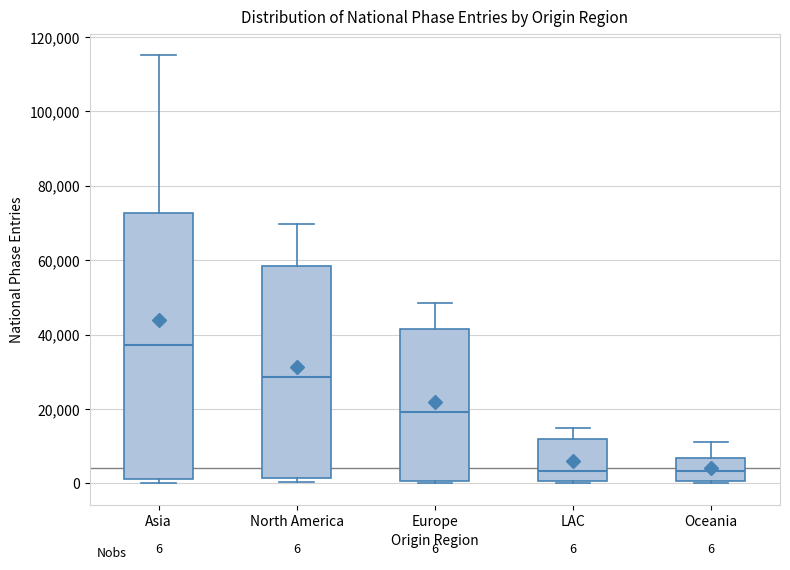

Which box has the highest median line?

Asia